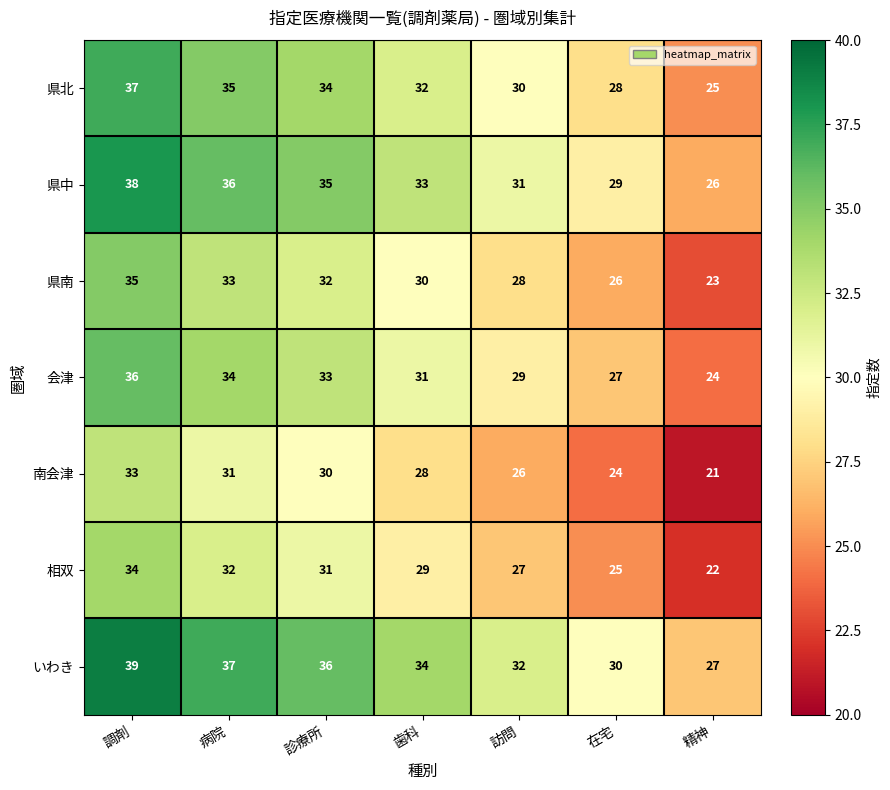

What is the approximate value of いわき at 精神, to the nearest 10?

30